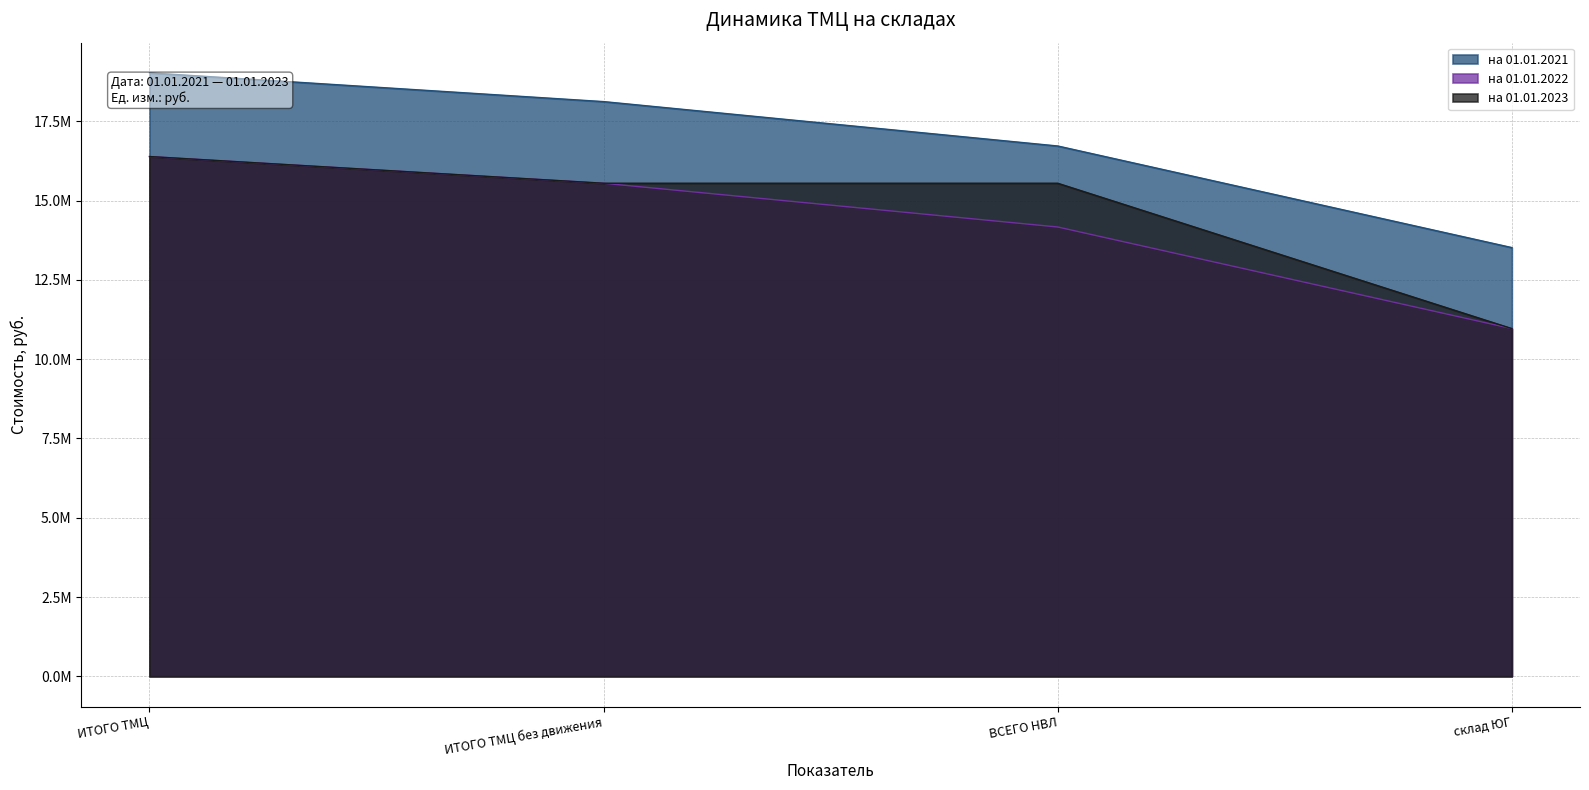

True or false: на 01.01.2021 has more than 0 points higher than both neighbors.

False